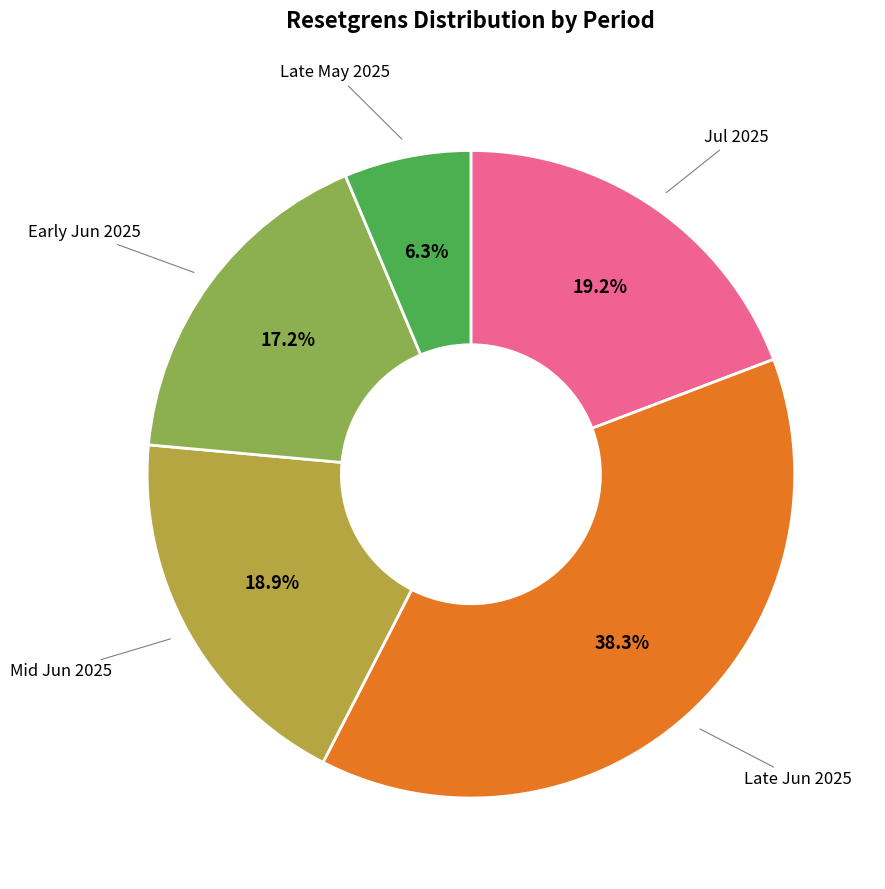

Does any single category account for the majority?

No